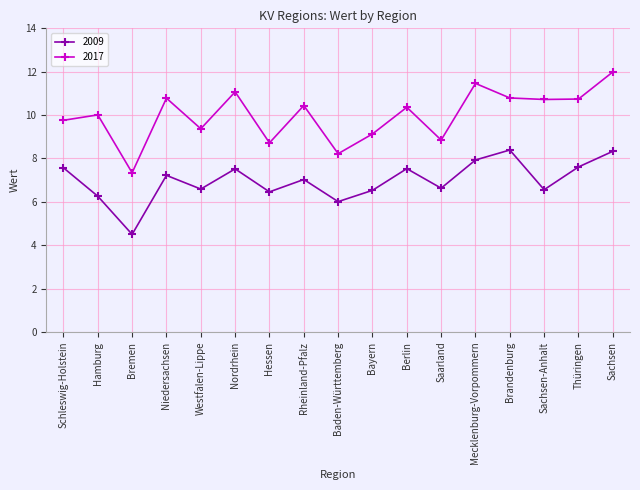

What is the value of the 2009 point at the 12th from the left?

6.6